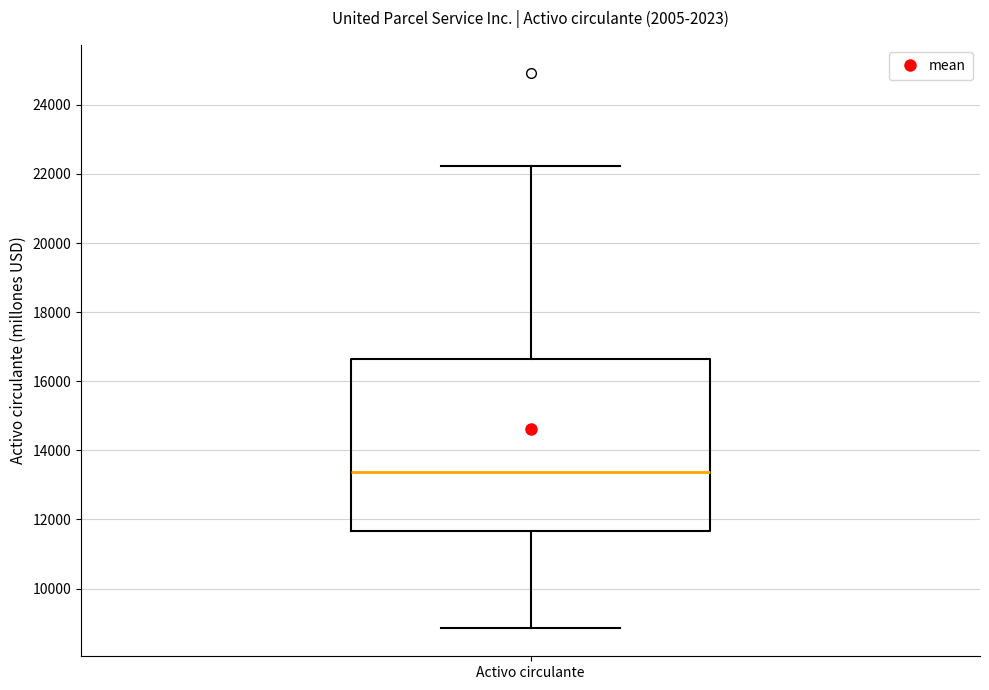

Transcribe this box plot: give where the median line is, the range the box spans, and where the two whiskers end, as read against the y-axis. The values are not printed on the chart, so give them approximately, as read against the axis.

median 13400, box 11600 to 16600, whiskers 8800 to 22200